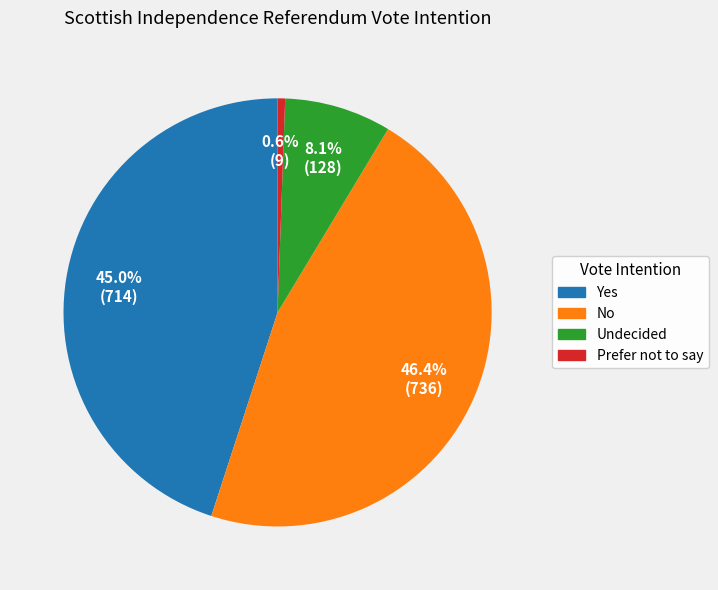

The Undecided slice represents 2% of the pie. True or false?

False